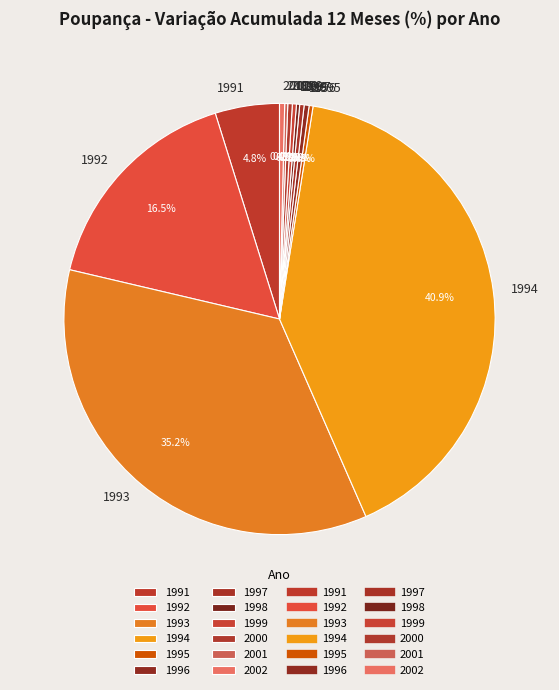

Which category has the biggest portion of the pie?

1994